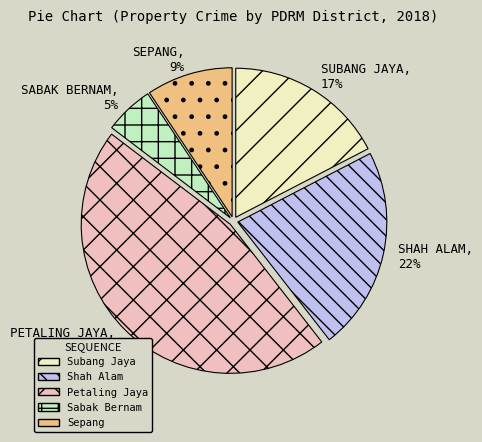

Count the number of slices in the pie.

5